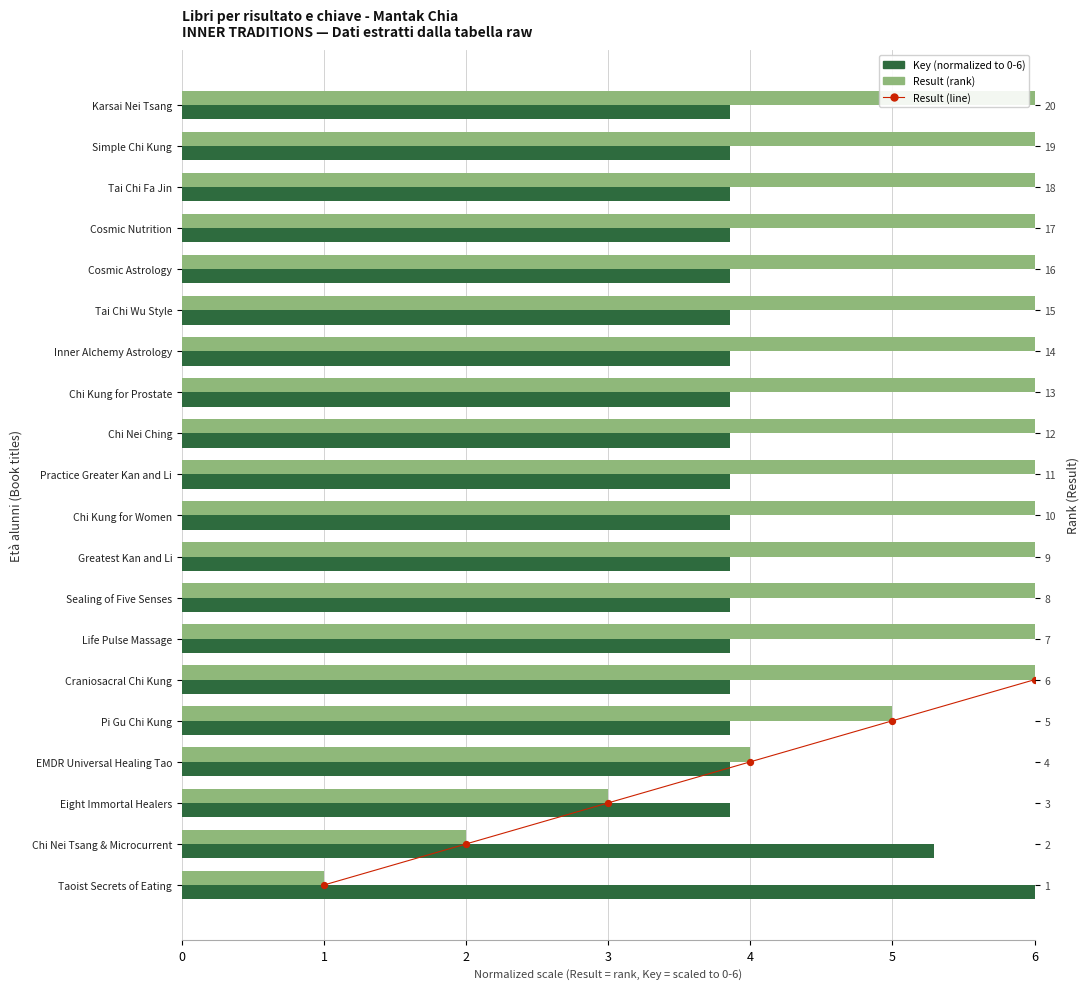

What are all the series names shown in the legend?

Result (rank), Key (normalized), Result (line)